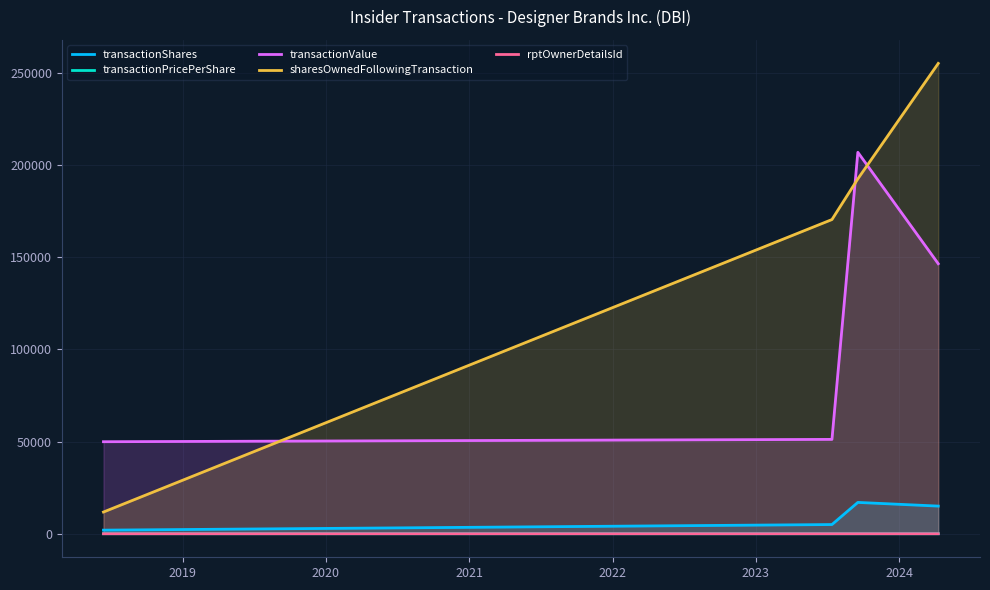

How many interior local peaks does the transactionShares series have?

1